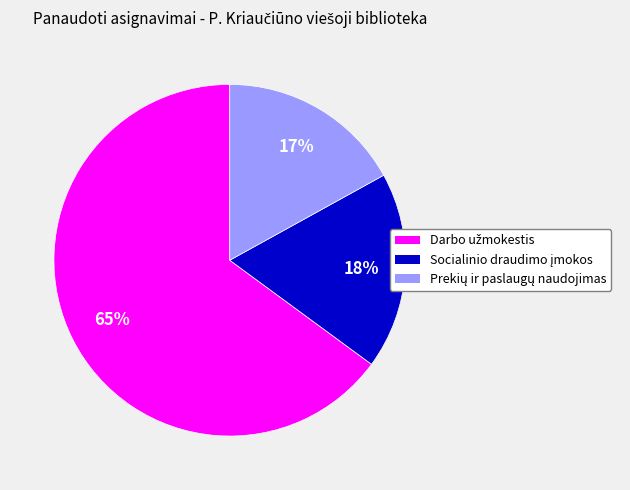

Is there any slice that represents more than half of the pie?

Yes